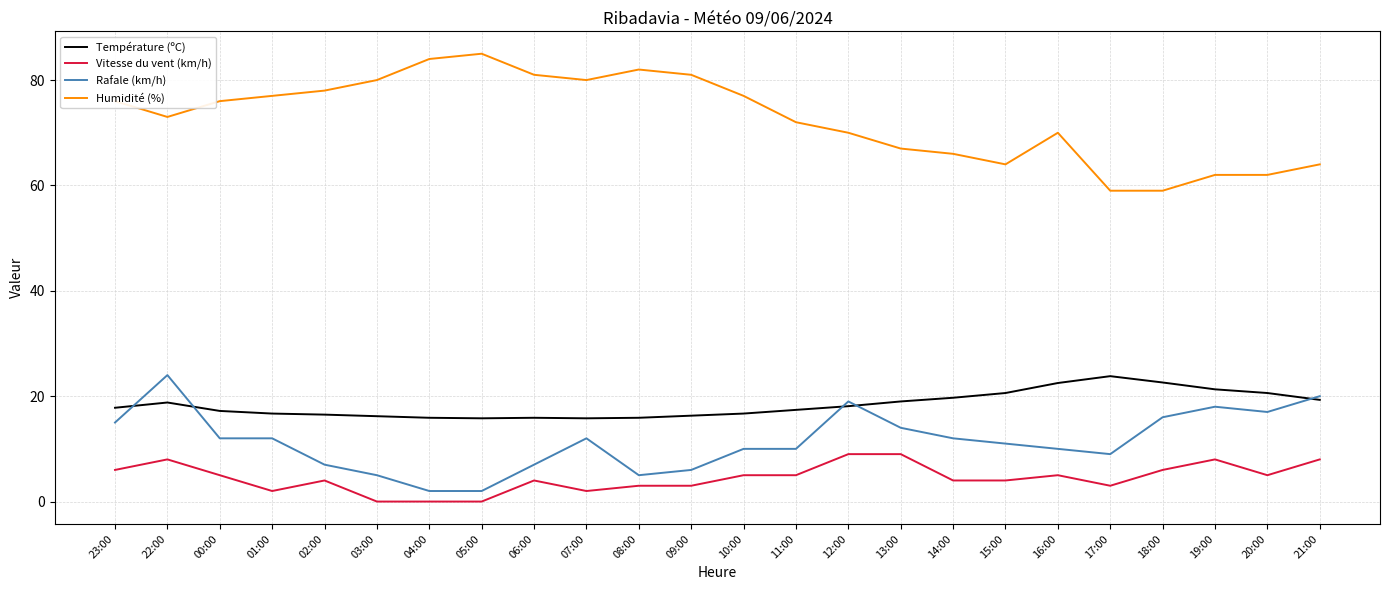

Rank the series at 14:00 from highest to lowest value.

Humidité (%), Température (ºC), Rafale (km/h), Vitesse du vent (km/h)